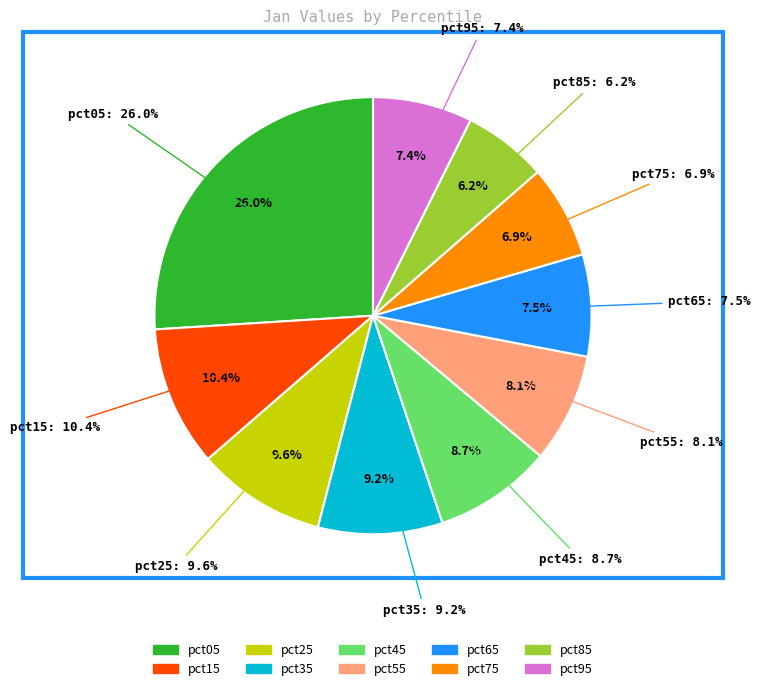

Does any single category account for the majority?

No